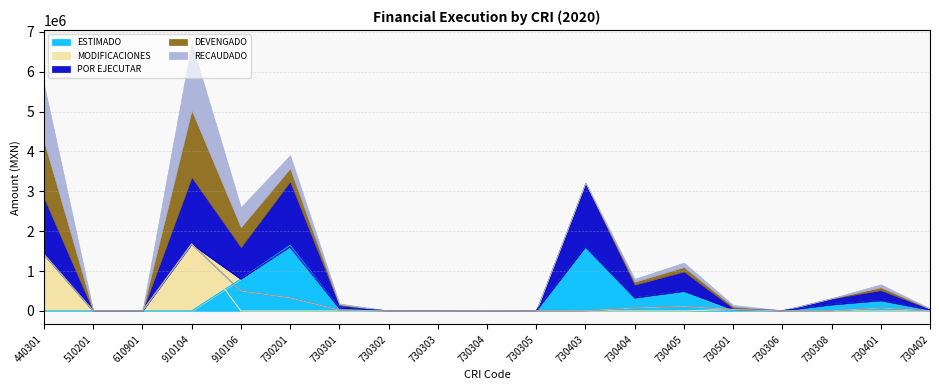

What is the approximate value of POR EJECUTAR at 910106?

800000.0